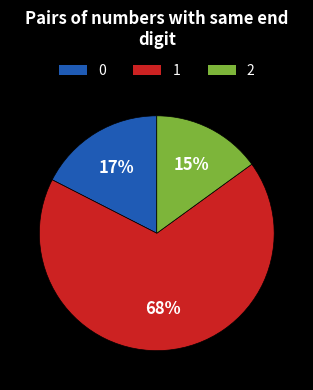

What is the ratio of the value at 2 to the value at 0?

0.9